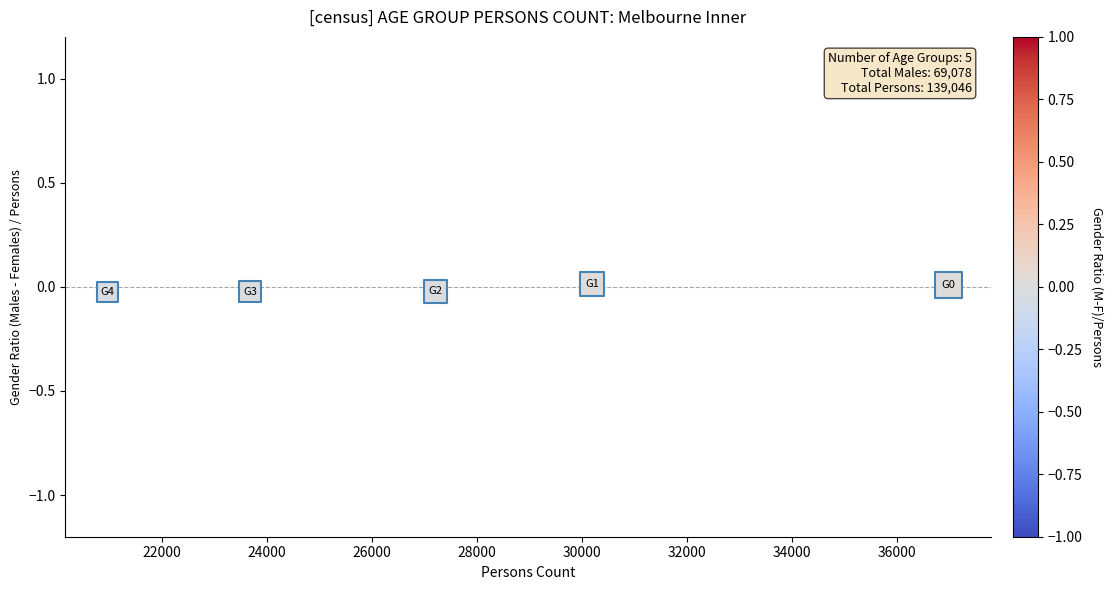

What is the range of X values (max minus min)?

16018.0